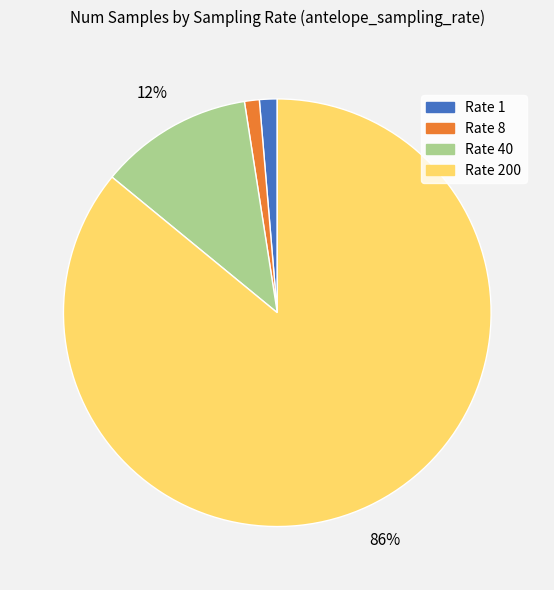

To the nearest percent, what is the average slice percentage?

25%